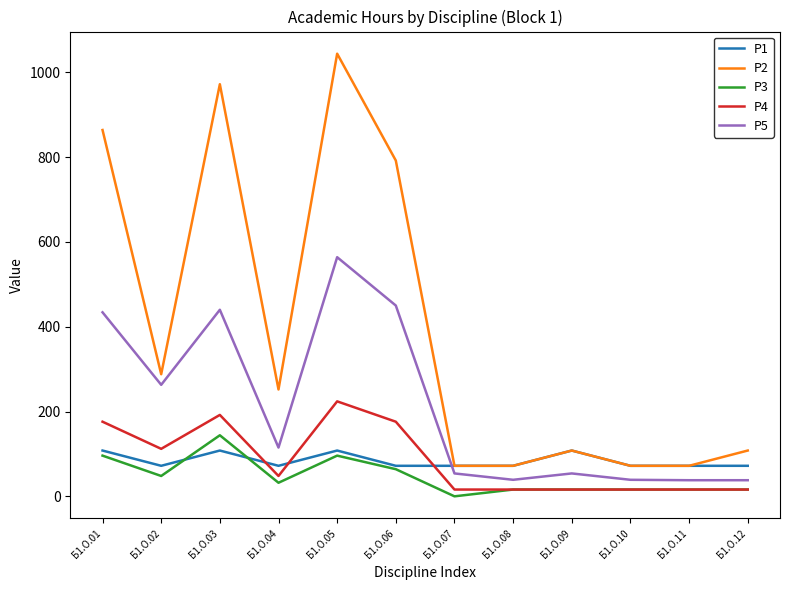

What is the maximum value for P3?

144